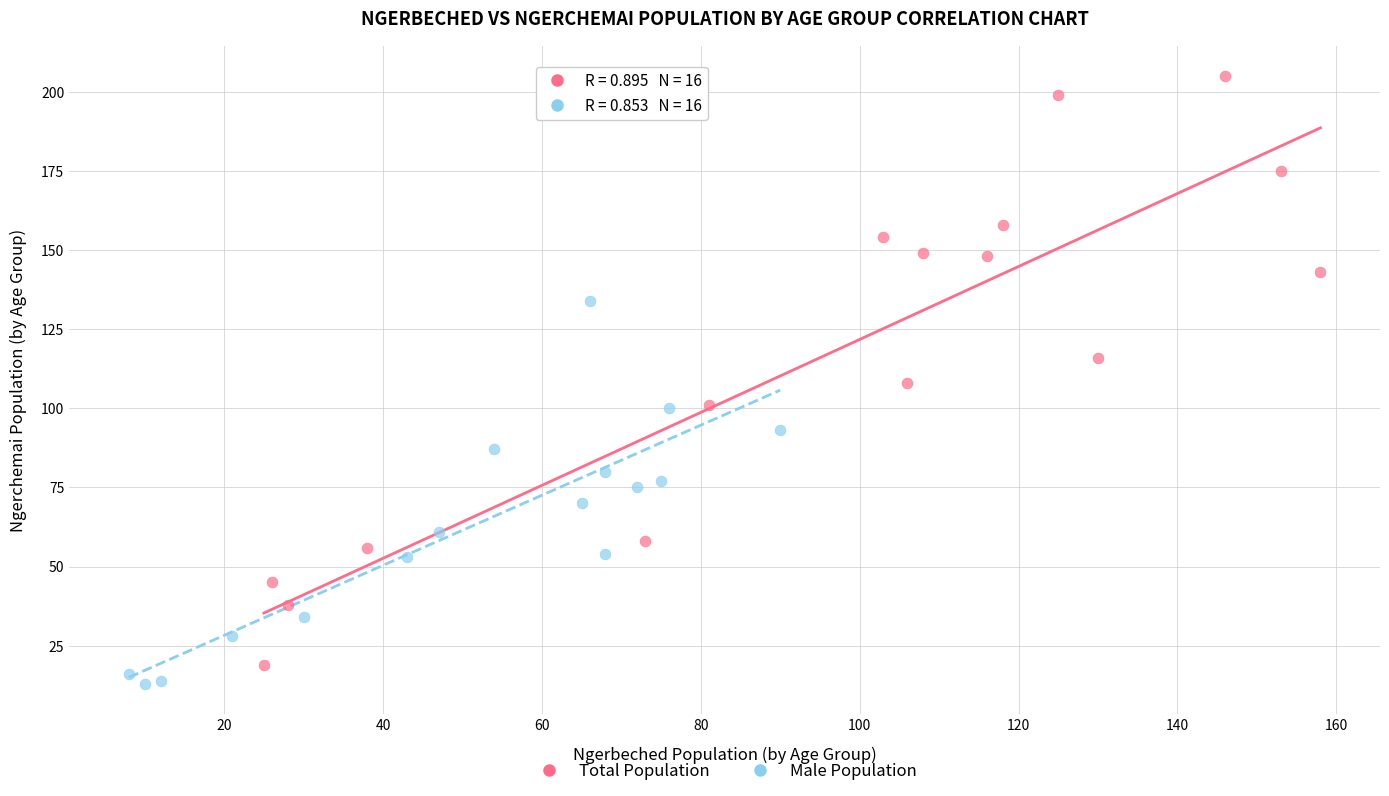

Which series reaches the minimum Y coordinate?

Male Population